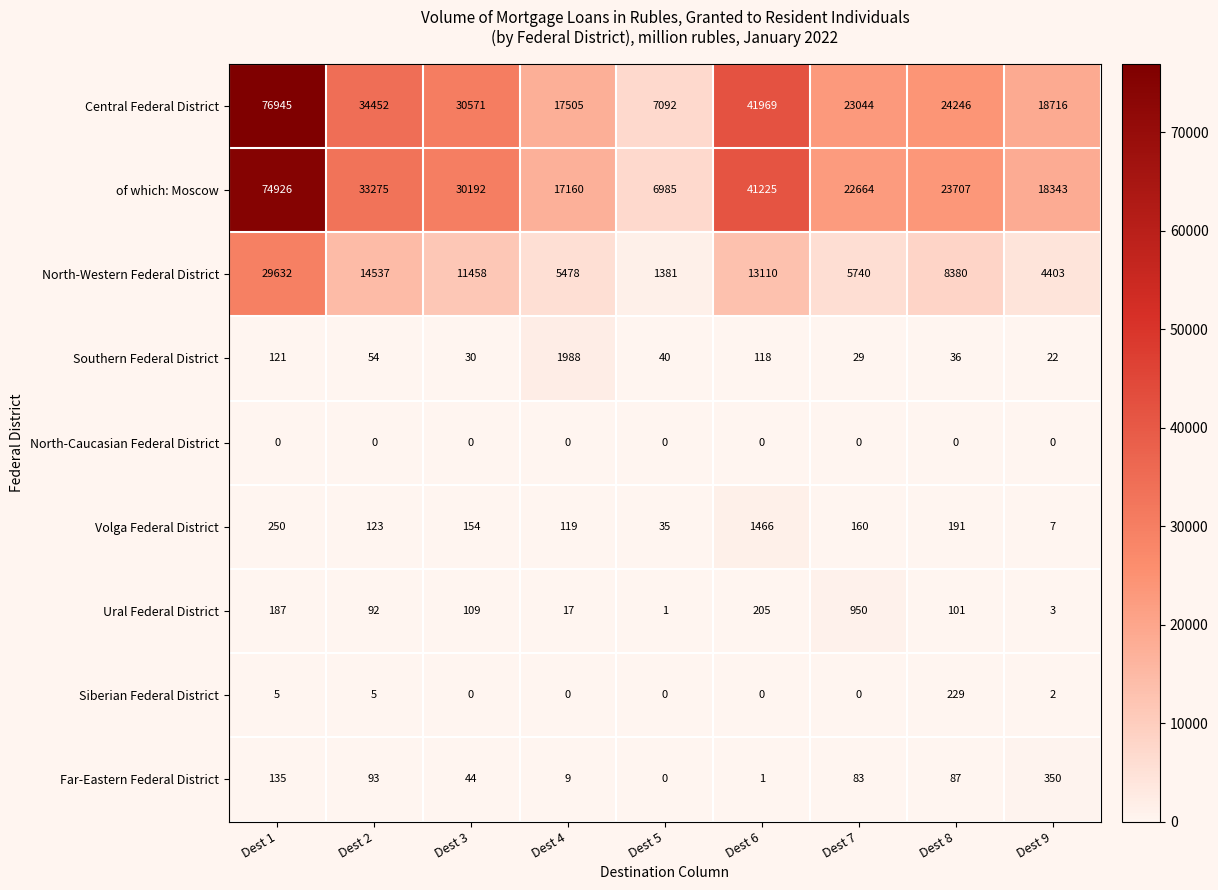

What is the sum of the of which: Moscow values at Dest 6 and Dest 5?

48210